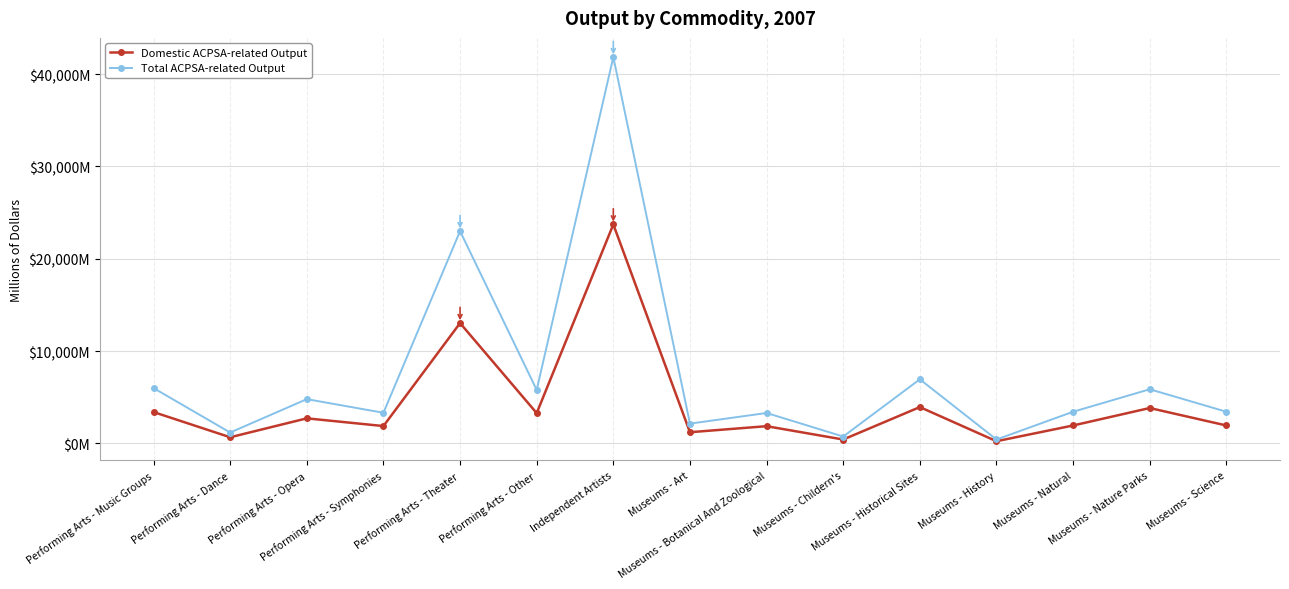

List the series in order of their peak value, lowest first.

Domestic ACPSA-related Output, Total ACPSA-related Output